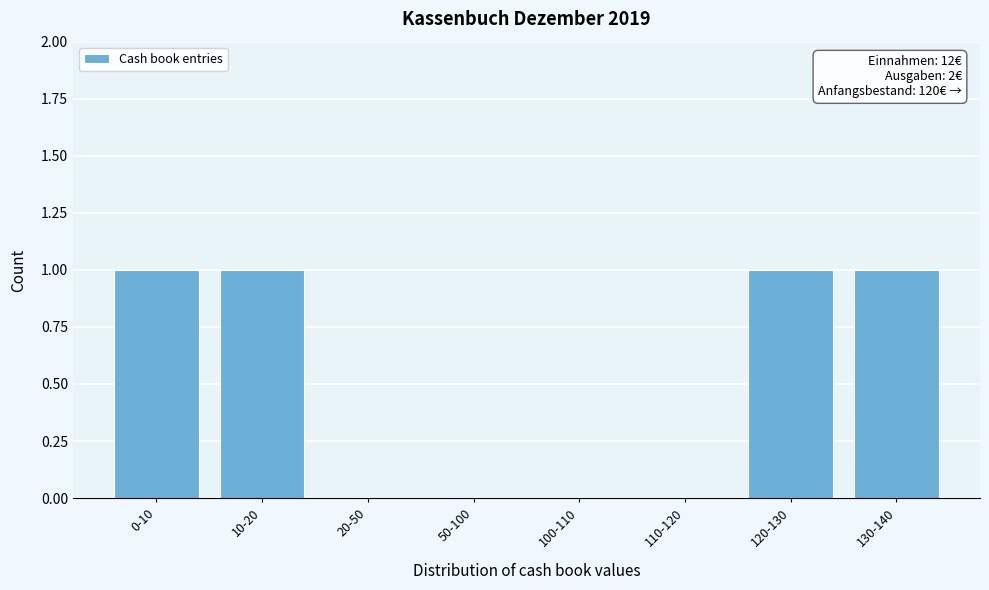

Reading right to left, list all the values displayed in this chart.

130-140=1	120-130=1	110-120=0	100-110=0	50-100=0	20-50=0	10-20=1	0-10=1